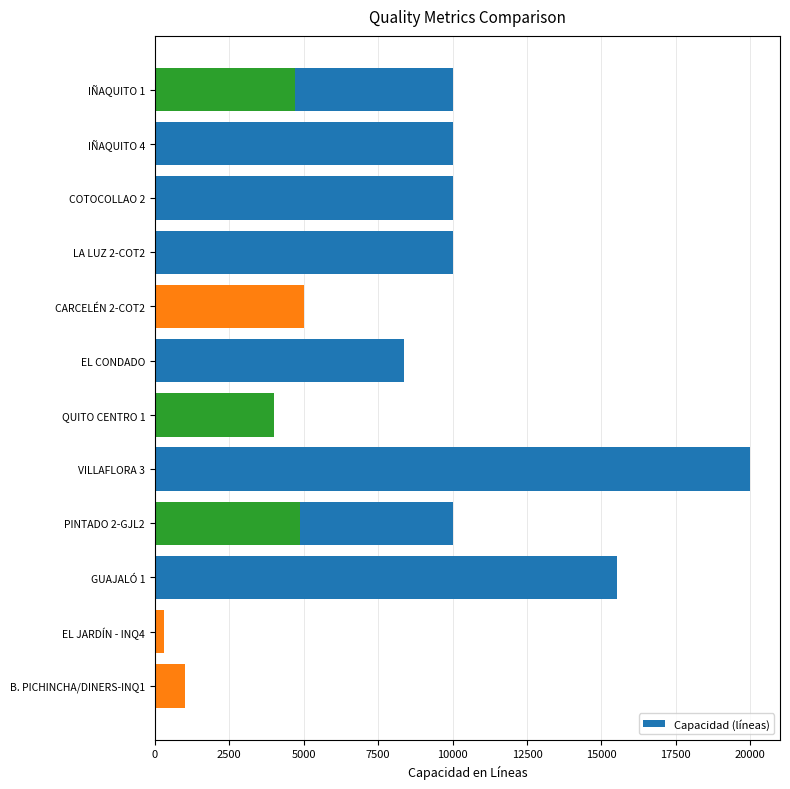

True or false: the data shows 4774 at 7500.

False